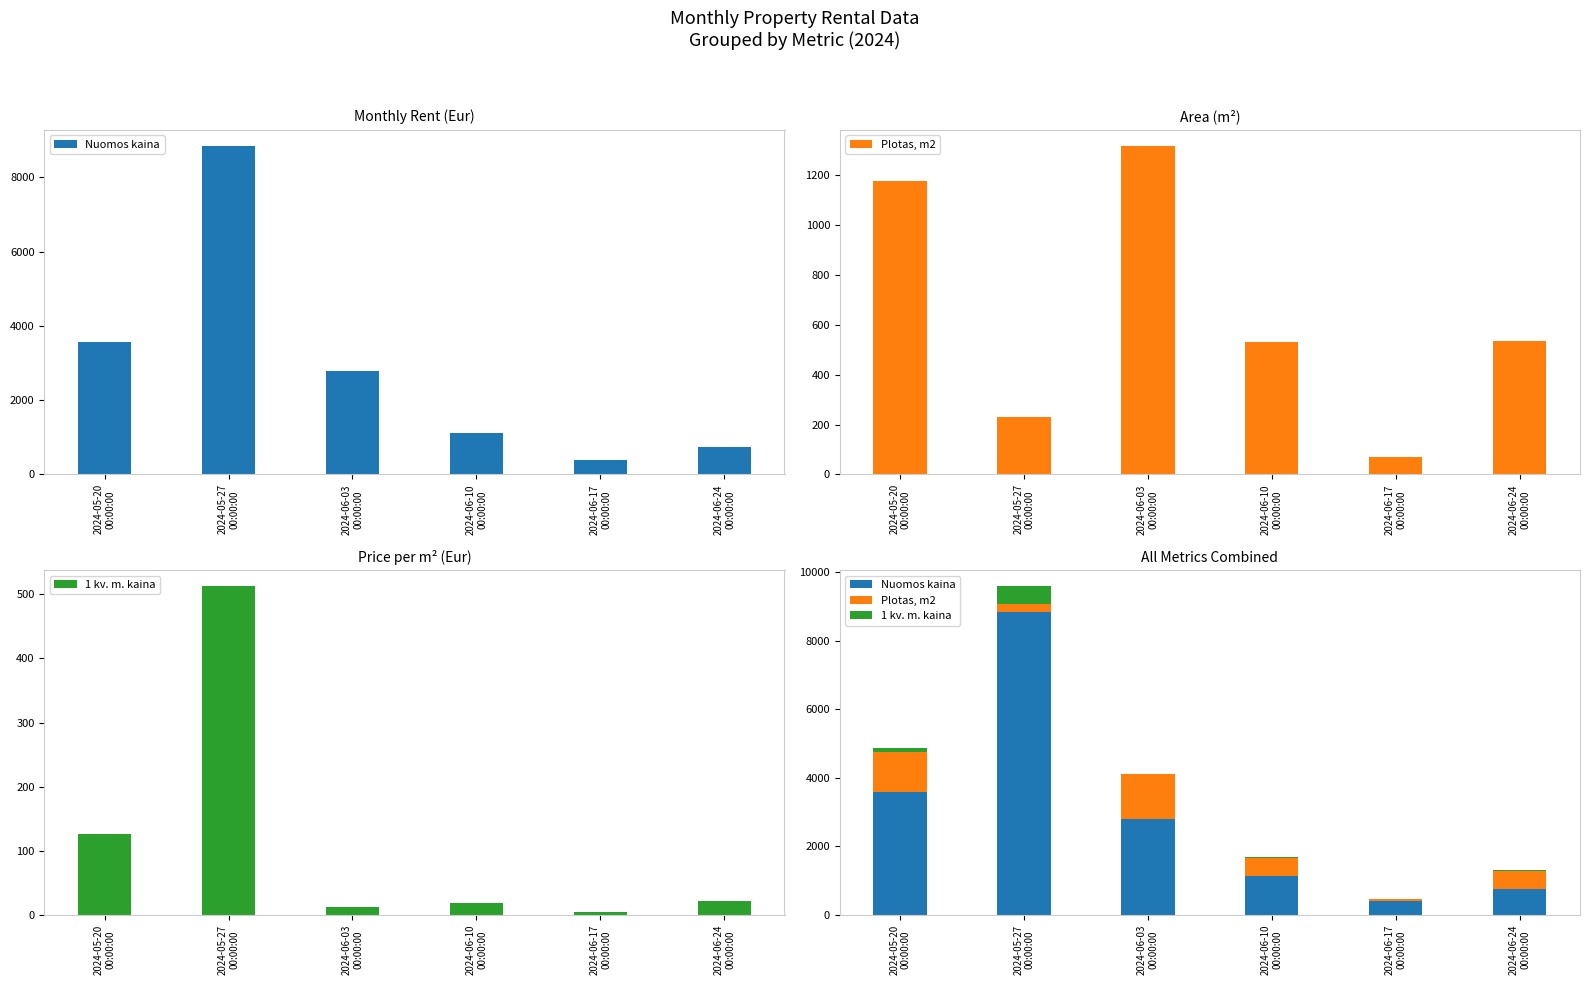

Reading left to right, list all the values displayed in this chart.

Nuomos kaina: 3573.7	8840.3	2794.6	1125.3	390.3	738.7
Plotas, m2: 1173.5	231.5	1313.4	530.5	70.6	535.5
1 kv. m. kaina: 126.7	512.3	11.9	18.9	4.0	20.9